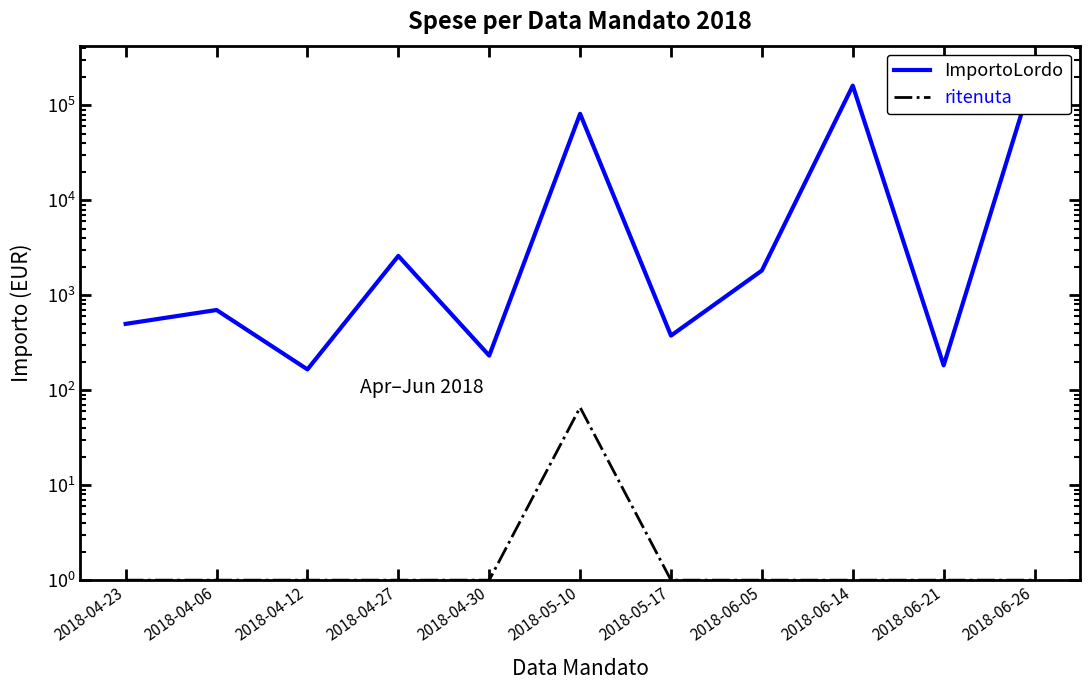

Does the chart have visible grid lines?

No